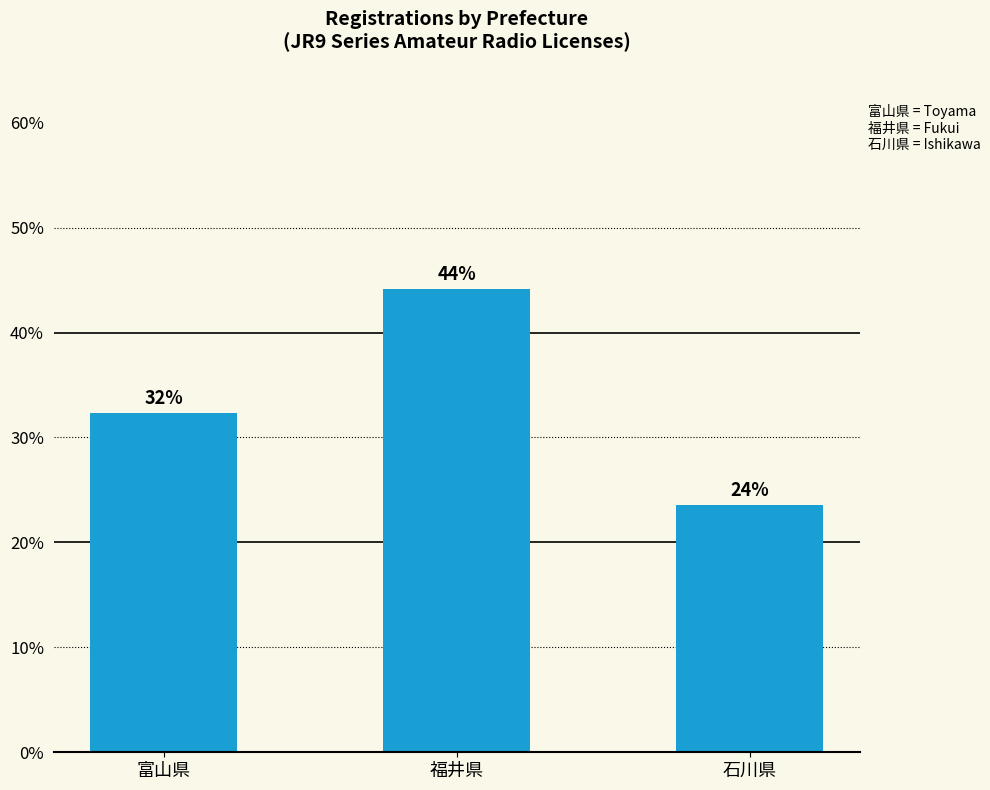

How many bars are there in total?

3